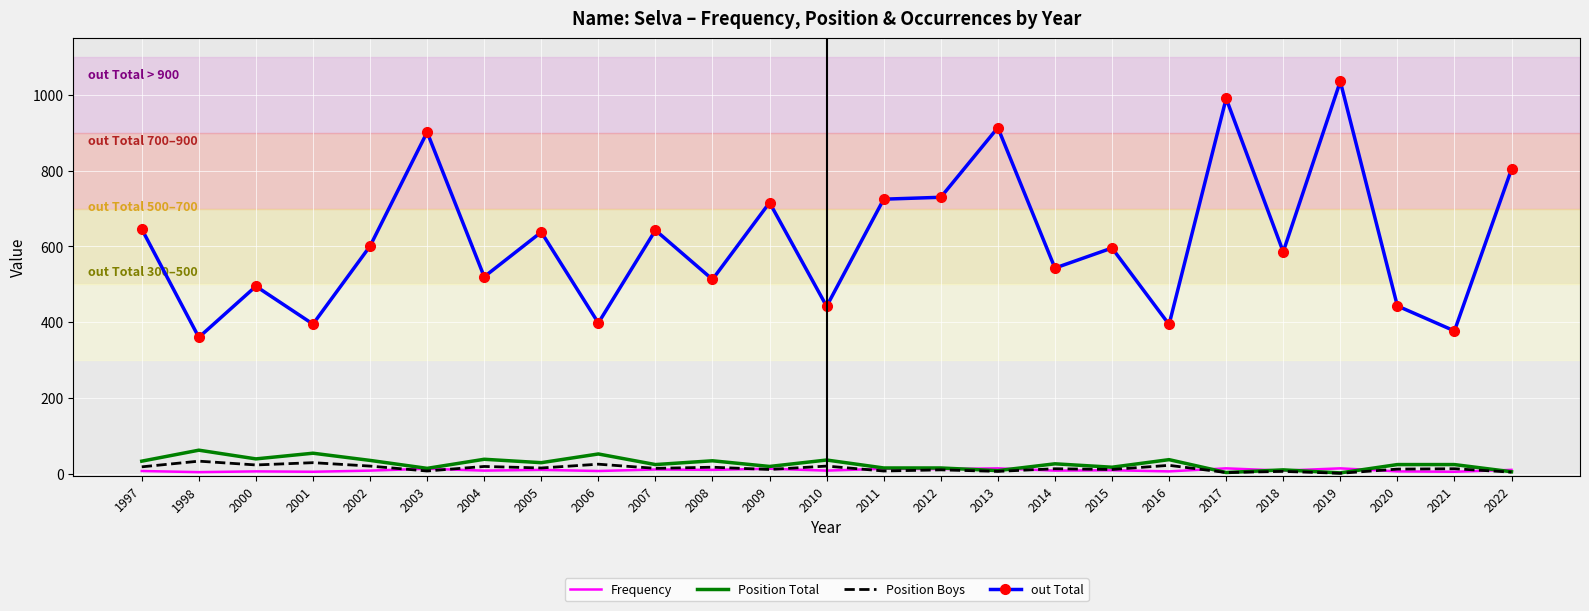

Is the value of Frequency at 2017 greater than the value of out Total at 2017?

No